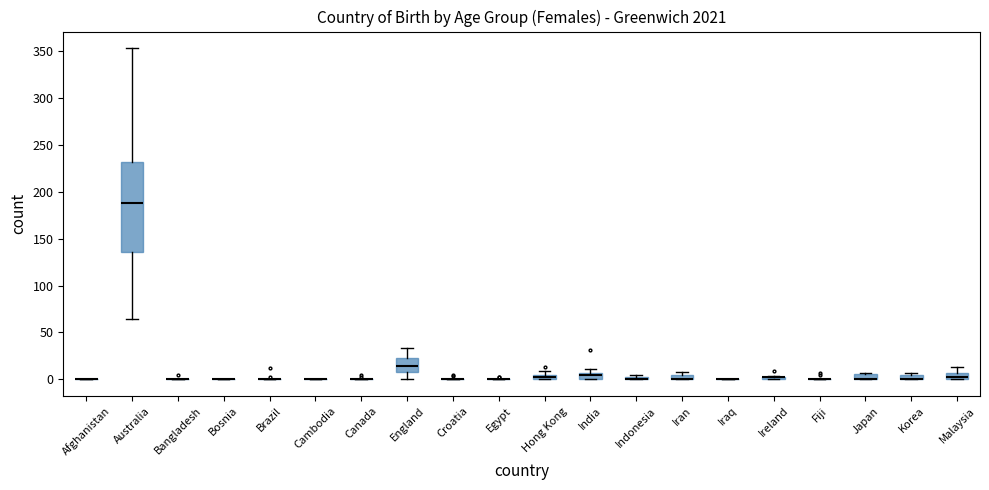

Which box is the tallest, from its lower edge to its upper edge?

Australia